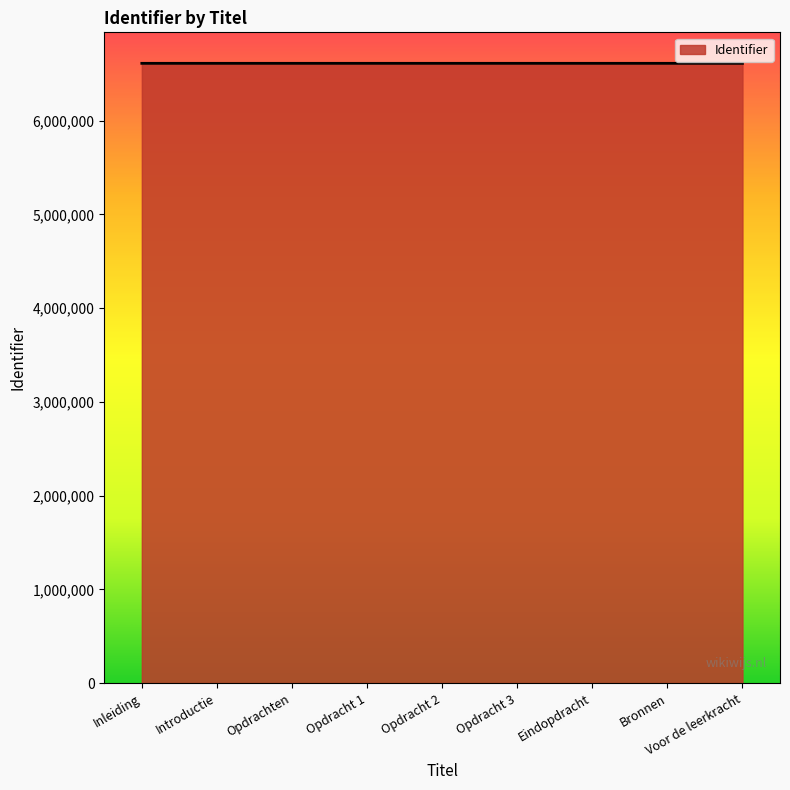

Read the value at Eindopdracht.

6612782